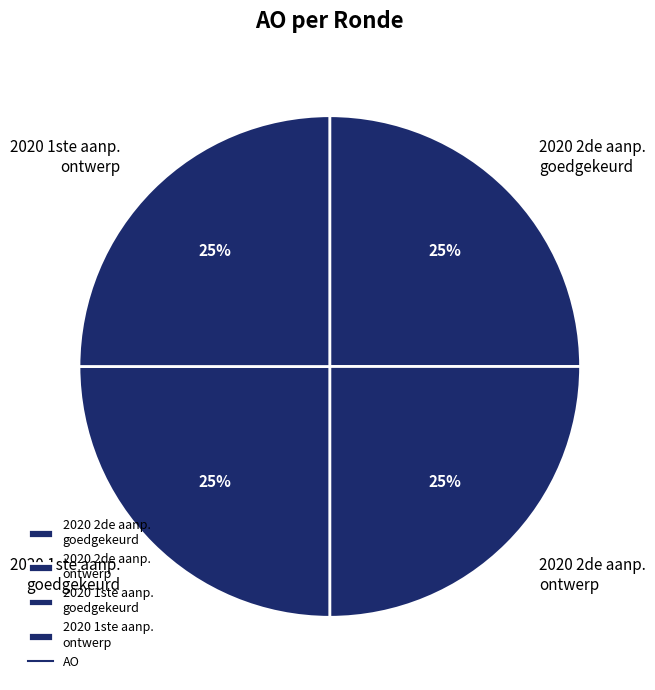

To the nearest percent, what percentage of the pie is 2020 1ste aanp. ontwerp?

25%